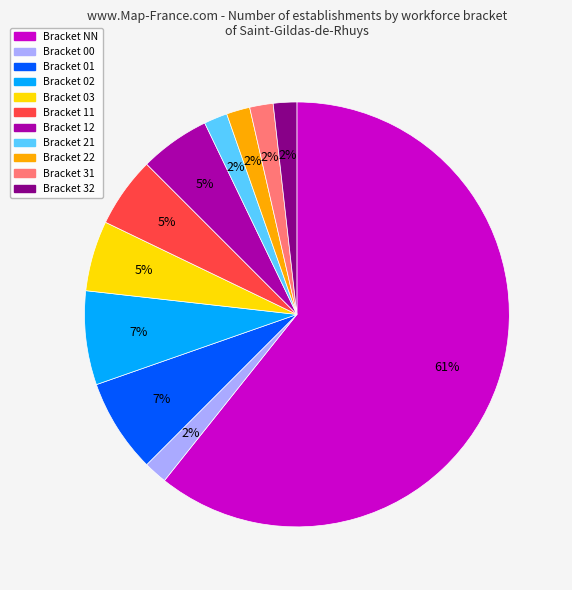

To the nearest percent, what is the difference between the largest and smallest slice percentages?

59%